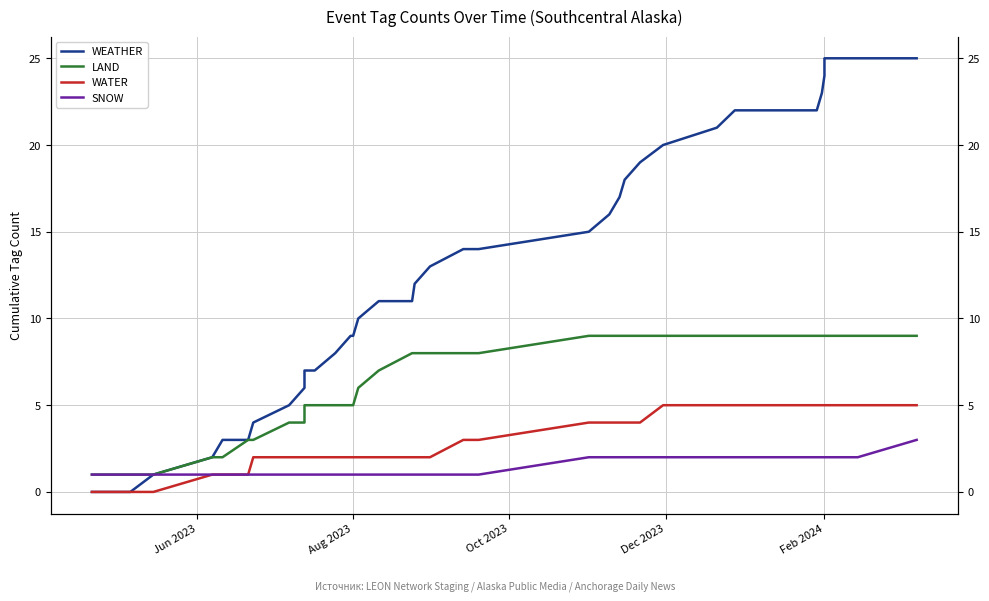

Reading left to right, list all the values displayed in this chart.

WEATHER: 0	0	1	2	3	3	4	5	6	7	7	8	9	9	10	11	11	12	13	14	14	15	16	17	18	19	20	21	22	22	23	24	25	25	25
LAND: 1	1	1	2	2	3	3	4	4	5	5	5	5	5	6	7	8	8	8	8	8	9	9	9	9	9	9	9	9	9	9	9	9	9	9
WATER: 0	0	0	1	1	1	2	2	2	2	2	2	2	2	2	2	2	2	2	3	3	4	4	4	4	4	5	5	5	5	5	5	5	5	5
SNOW: 1	1	1	1	1	1	1	1	1	1	1	1	1	1	1	1	1	1	1	1	1	2	2	2	2	2	2	2	2	2	2	2	2	2	3